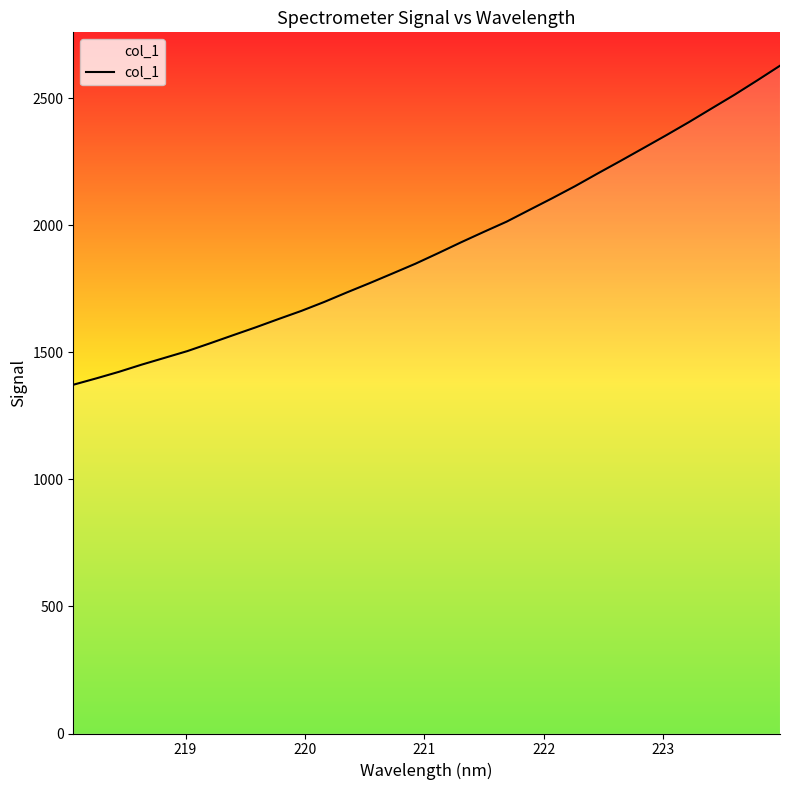

Is it true that the value at 221 is 2373.2?

False